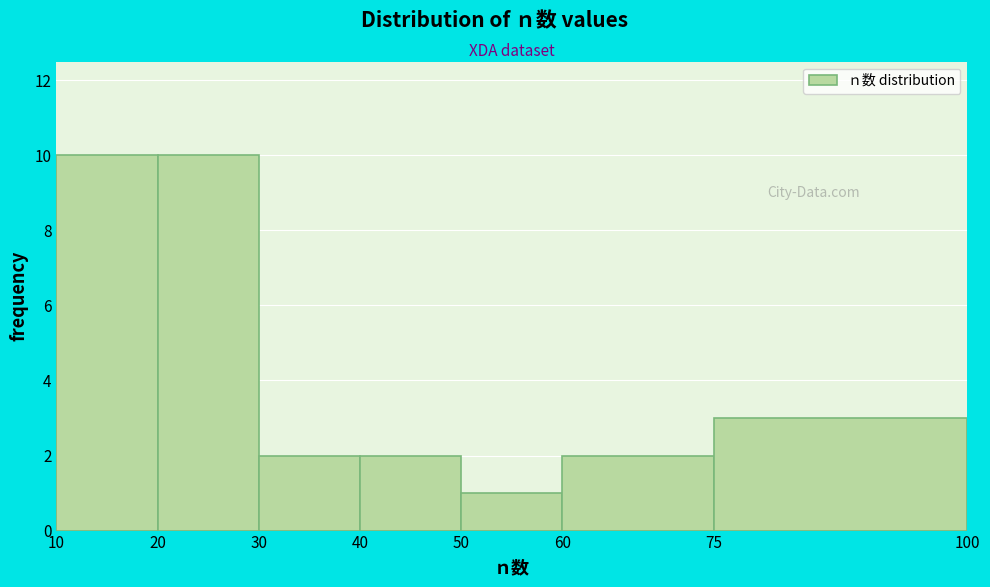

Reading left to right, list every bar in this chart as the range it spans on the x-axis followed by its height. The values are not printed on the chart, so give them approximately, as read against the axis.

10 to 20: 10
20 to 30: 10
30 to 40: 2
40 to 50: 2
50 to 60: 1
60 to 75: 2
75 to 100: 3